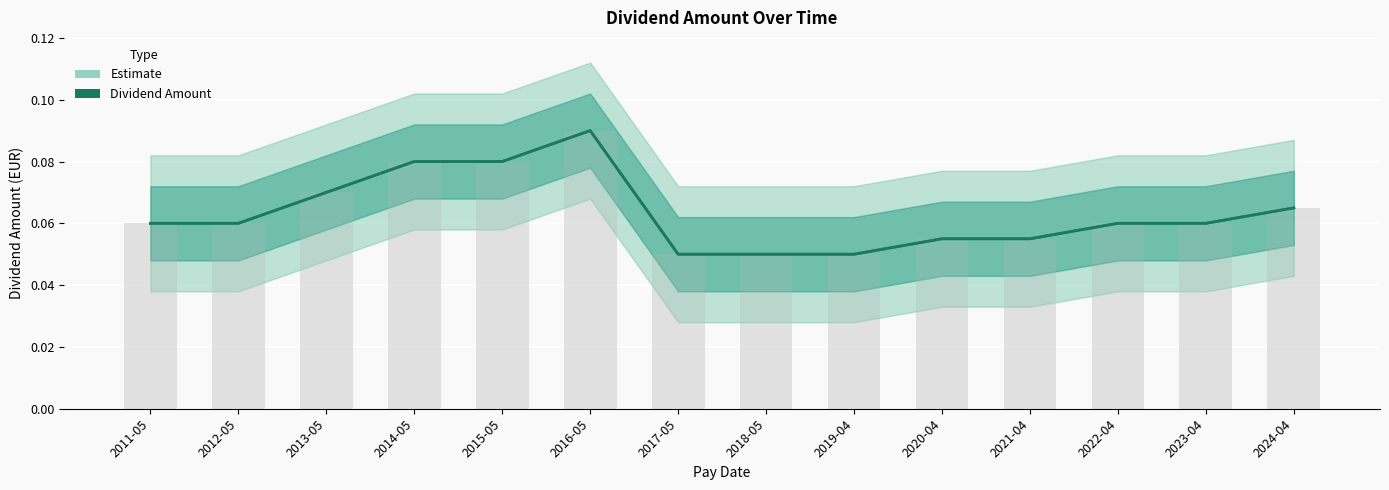

How many values are between 0 and 1?

14